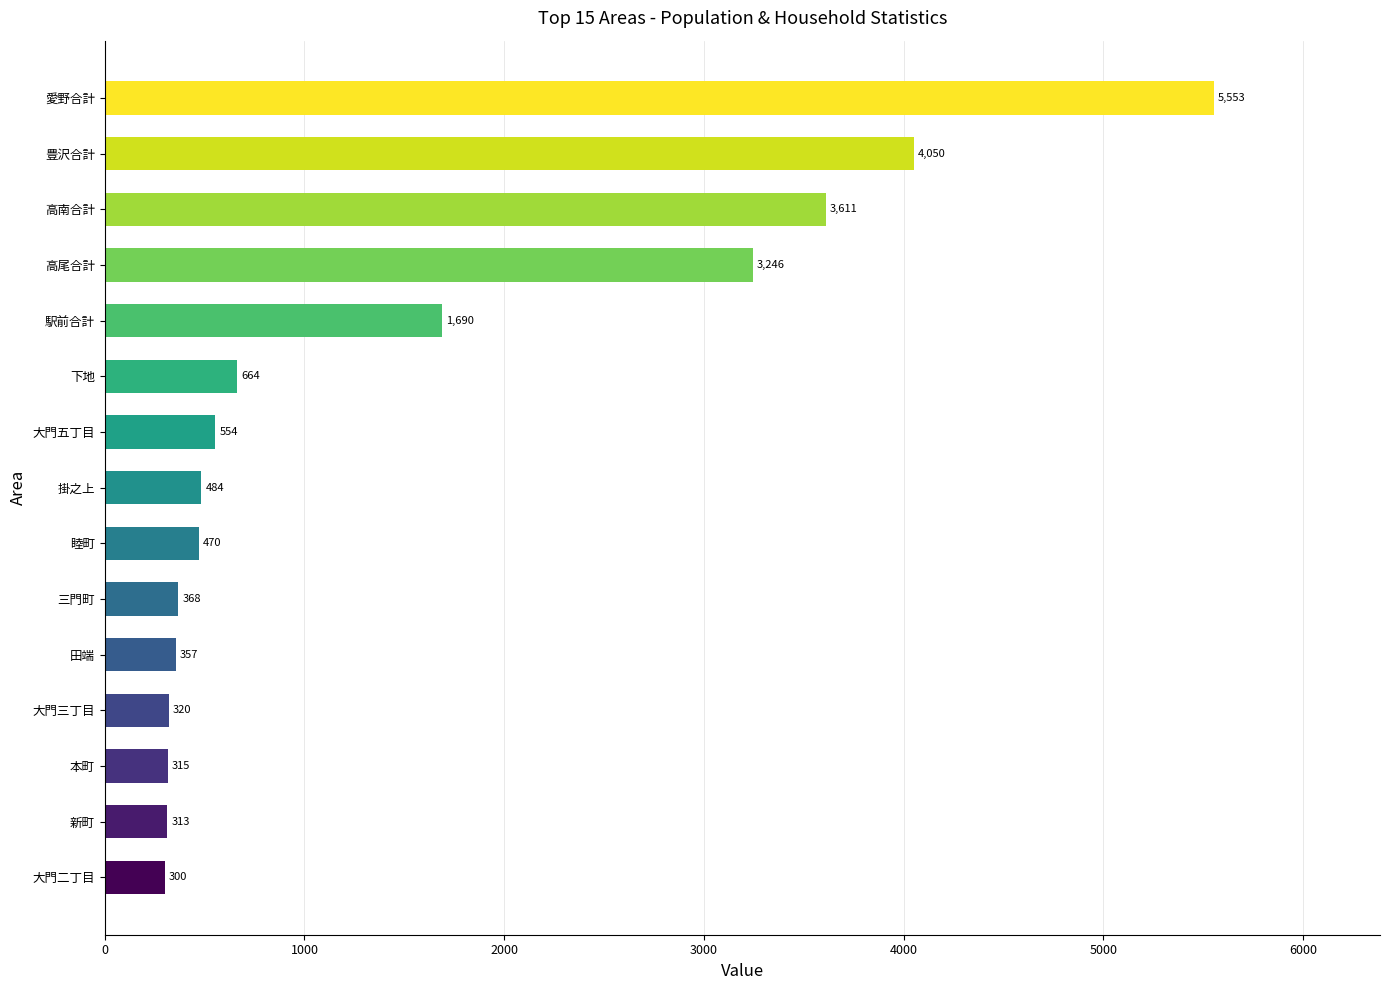

How many bars are there in total?

15